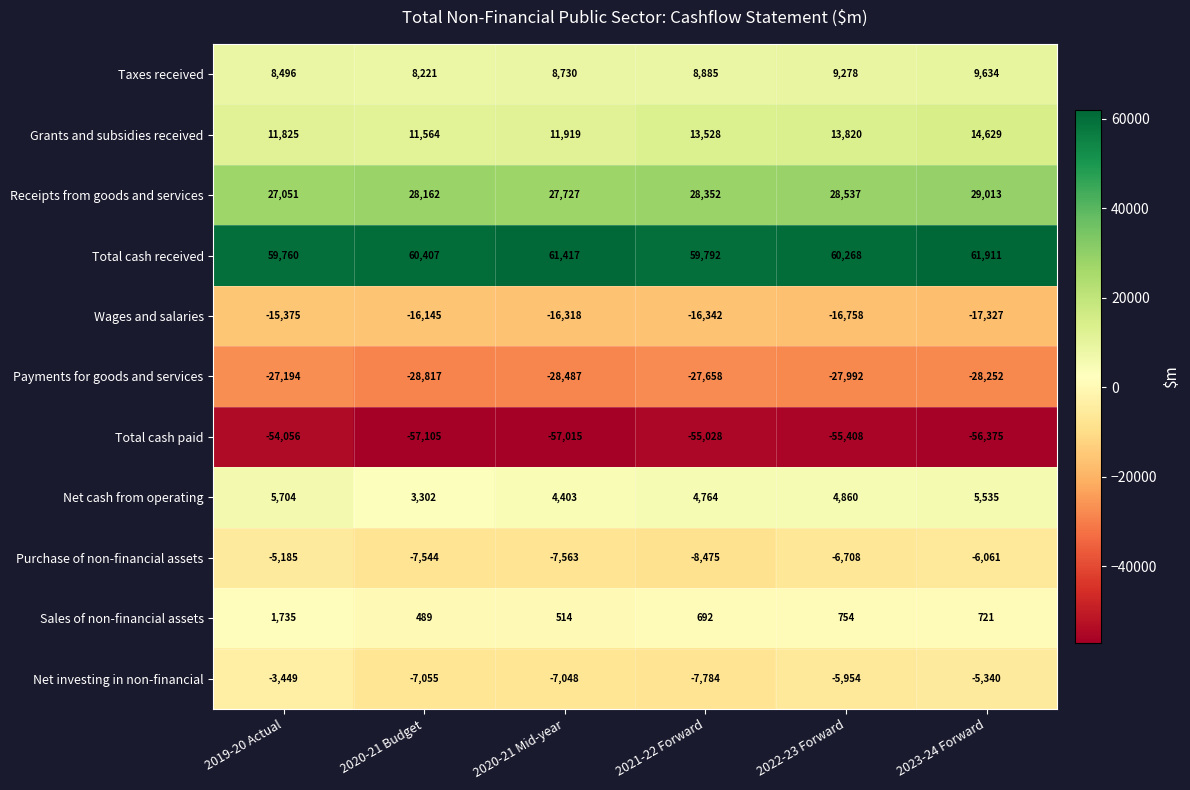

At 2020-21 Mid-year, list the series in order from largest to smallest.

Total cash received, Receipts from goods and services, Grants and subsidies received, Taxes received, Net cash from operating, Sales of non-financial assets, Net investing in non-financial, Purchase of non-financial assets, Wages and salaries, Payments for goods and services, Total cash paid